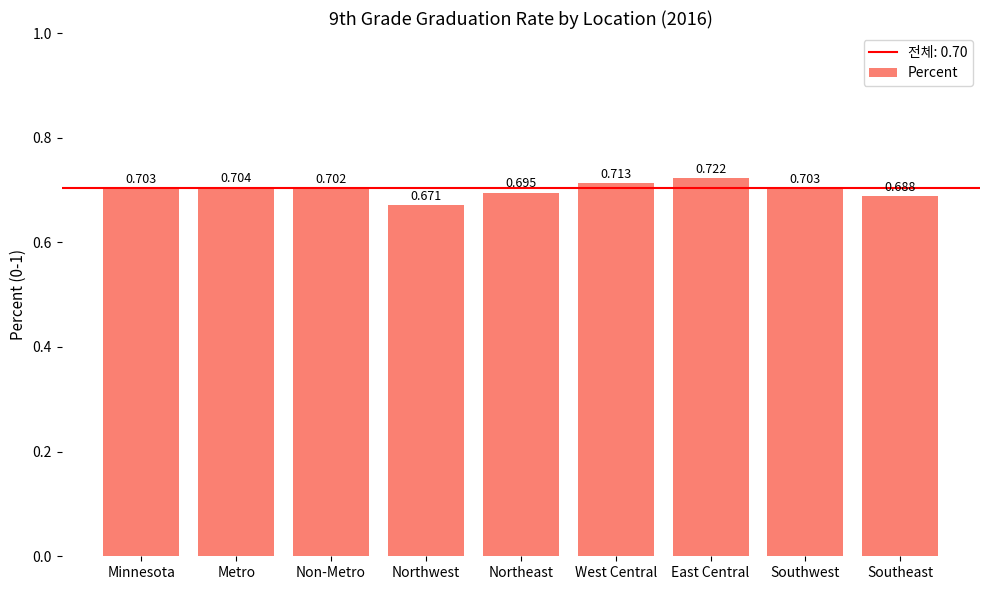

True or false: the data shows 0.7 at West Central.

True